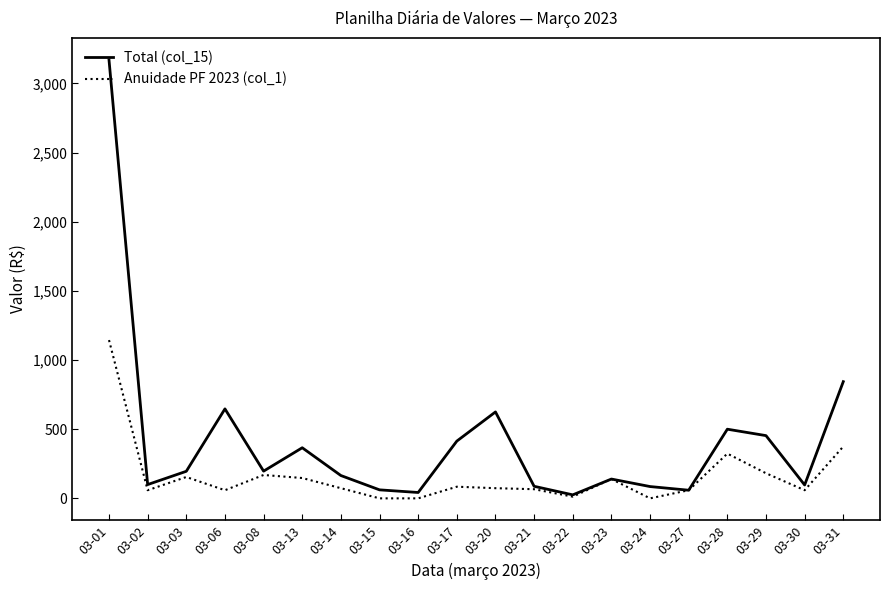

What is the spread (max minus min) of values at 03-31?

468.8